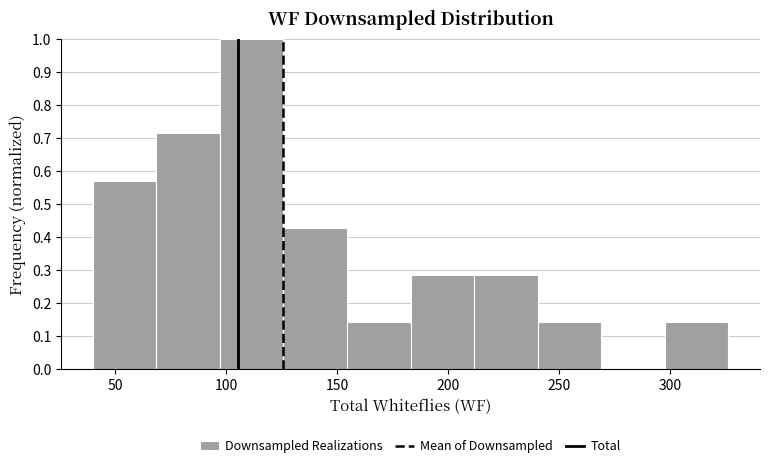

Reading left to right, transcribe this chart: for each bar, give the range it covers on the x-axis and its height. Neither the bar edges nor the heights are printed on the chart, so give them approximately, as read against the axes.

40 to 70: 0.57
70 to 95: 0.71
95 to 125: 1.00
125 to 155: 0.43
155 to 185: 0.14
185 to 210: 0.29
210 to 240: 0.29
240 to 270: 0.14
270 to 295: 0
295 to 325: 0.14